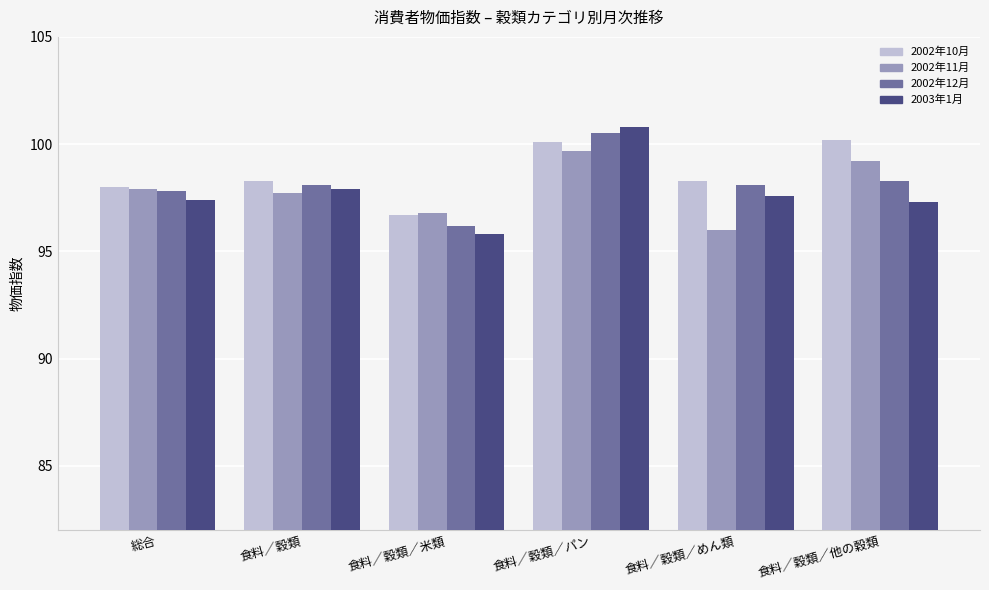

What is the difference between the maximum and minimum values in the 2003年1月 series?

5.0